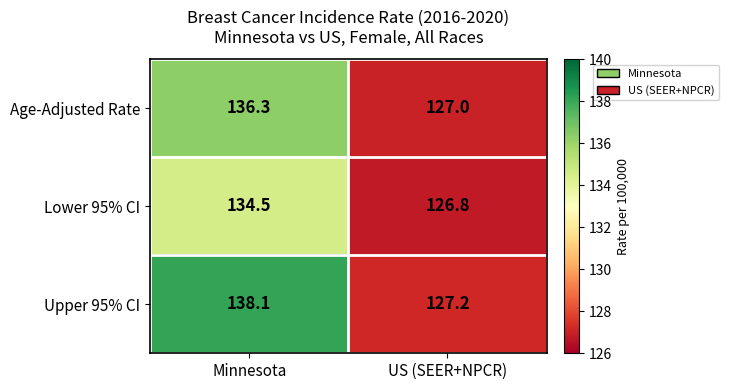

The Upper 95% CI series shows 138.1 at Minnesota. True or false?

True